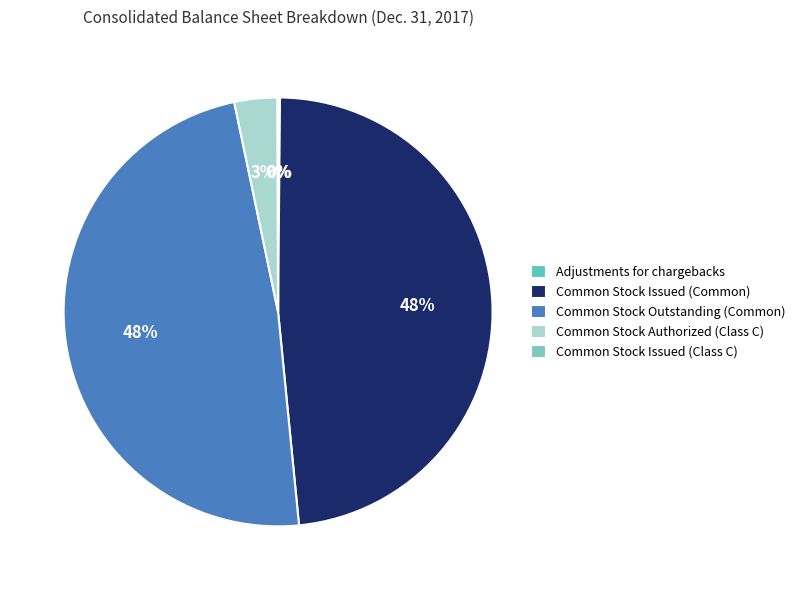

The Common Stock Issued (Class C) slice represents 1% of the pie. True or false?

False